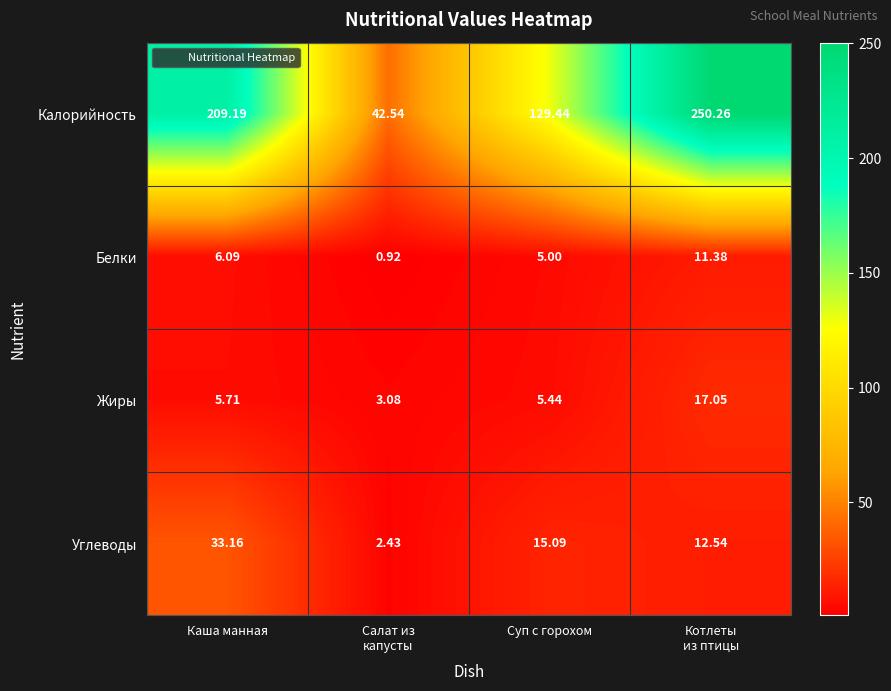

At which label does Углеводы reach its peak?

Каша манная